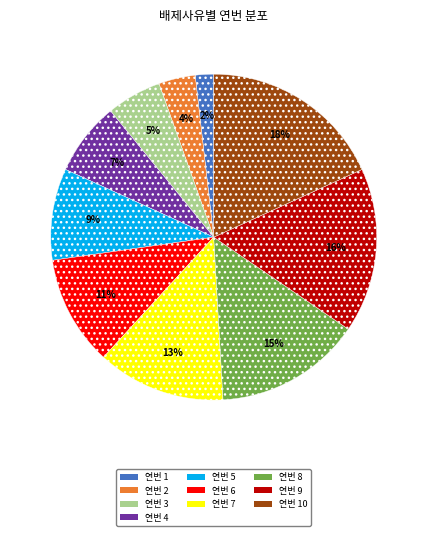

To the nearest percent, what is the average slice percentage?

10%